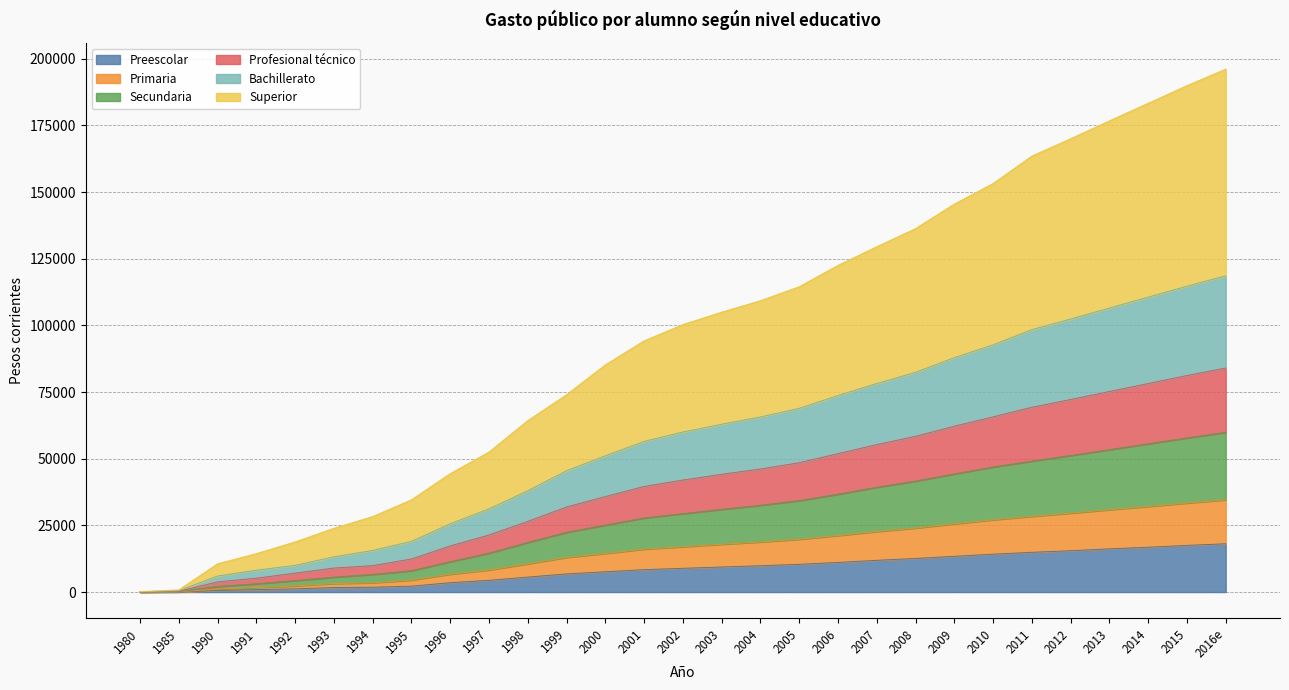

Rank the categories by Superior value from highest to lowest.

2016e, 2015, 2014, 2013, 2012, 2011, 2010, 2009, 2008, 2007, 2006, 2005, 2004, 2003, 2002, 2001, 2000, 1999, 1998, 1997, 1996, 1995, 1994, 1993, 1992, 1991, 1990, 1985, 1980